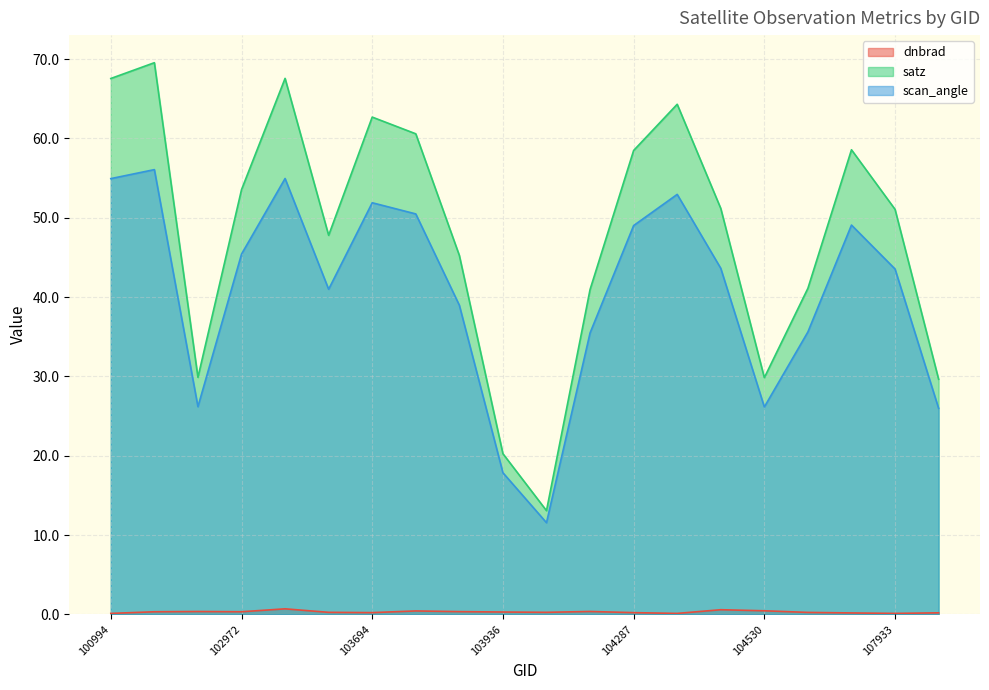

What are all the series names shown in the legend?

dnbrad, satz, scan_angle